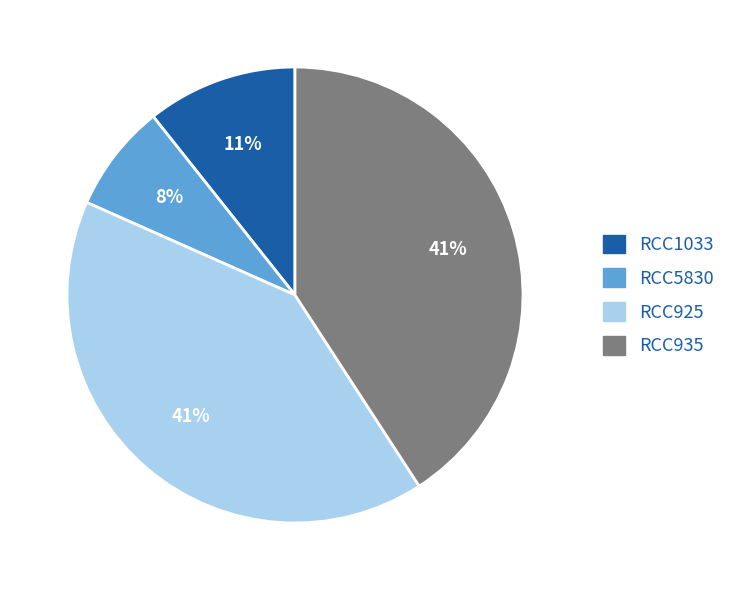

Is the sum of RCC1033 and RCC5830 greater than half?

No